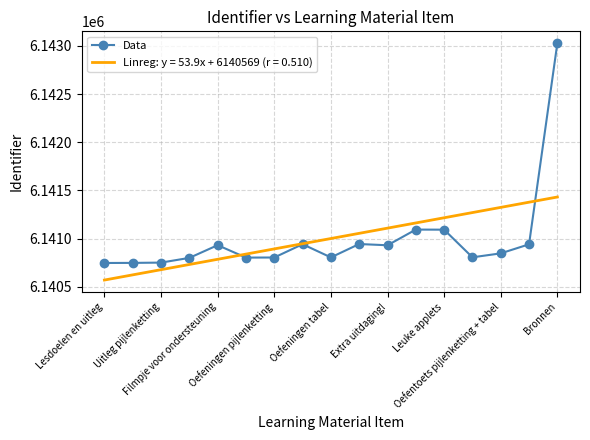

What is the smallest value displayed?

6140568.8